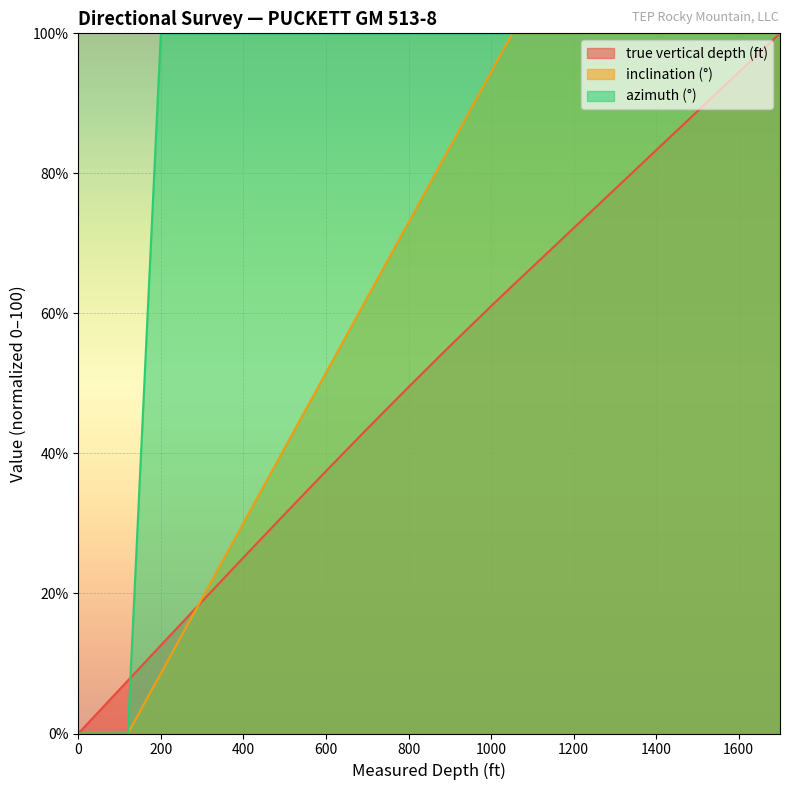

What position from the left is 400?

6